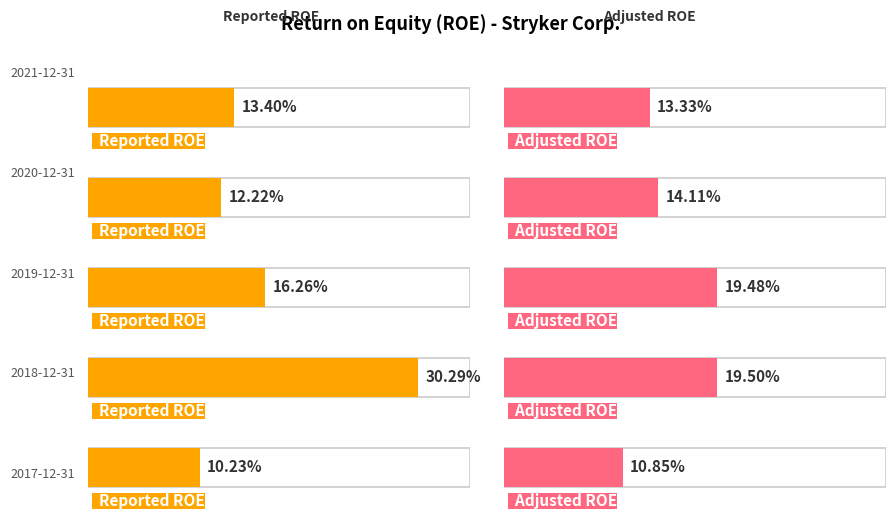

At which label is Reported ROE closest to 0?

2017-12-31